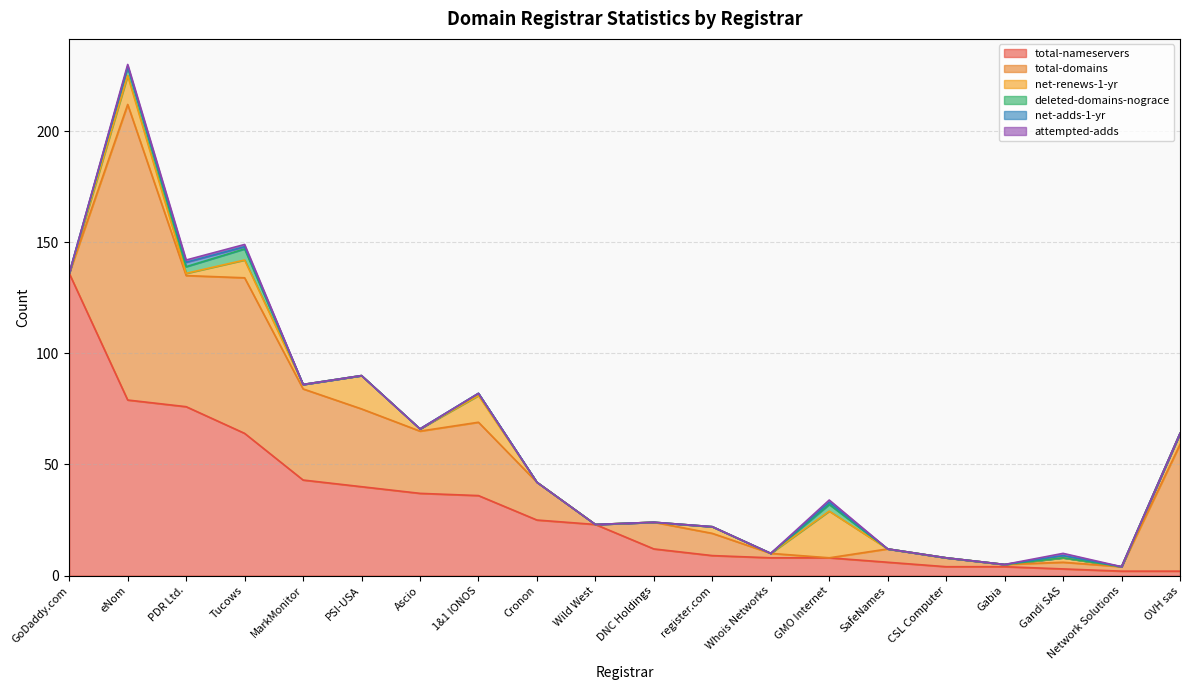

How many lines are shown in the chart?

6